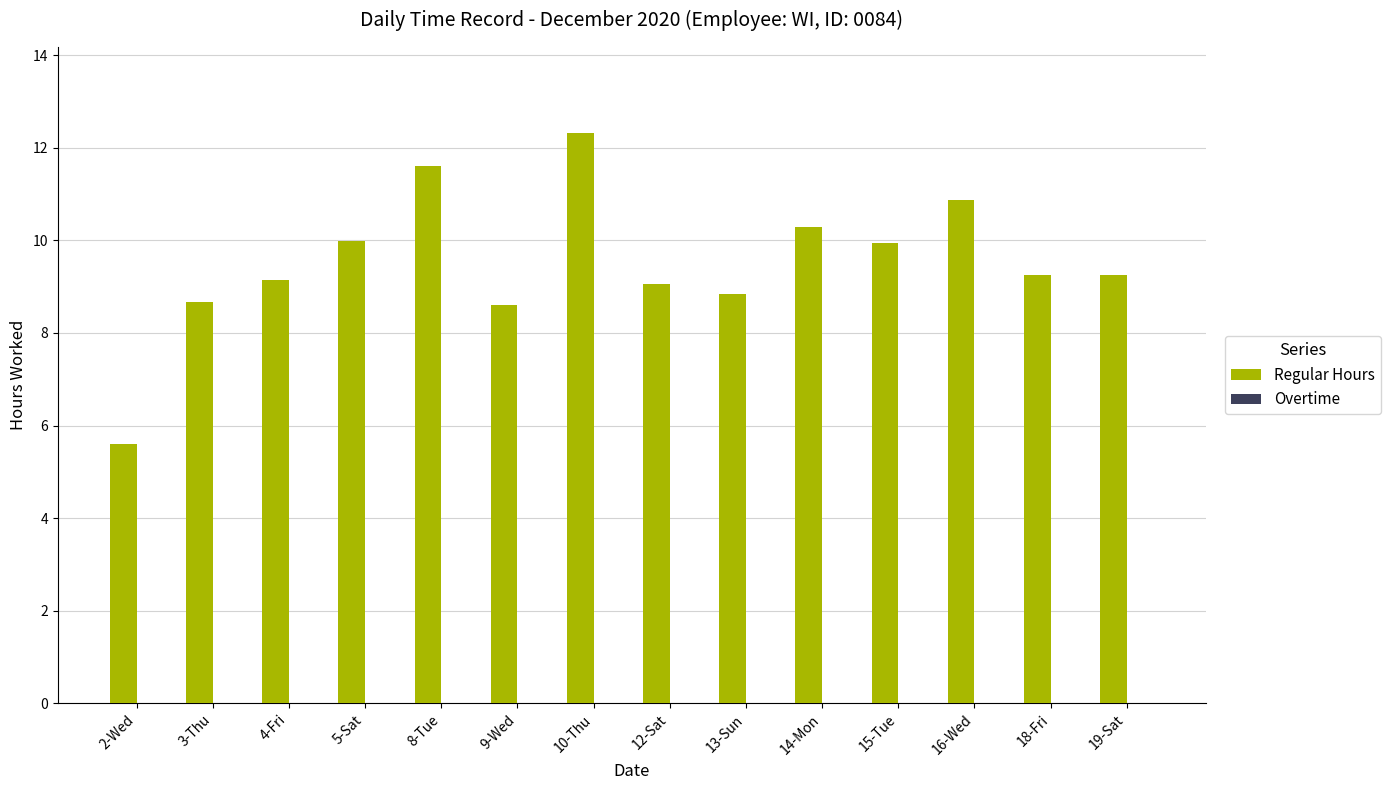

What is the average value?

9.5